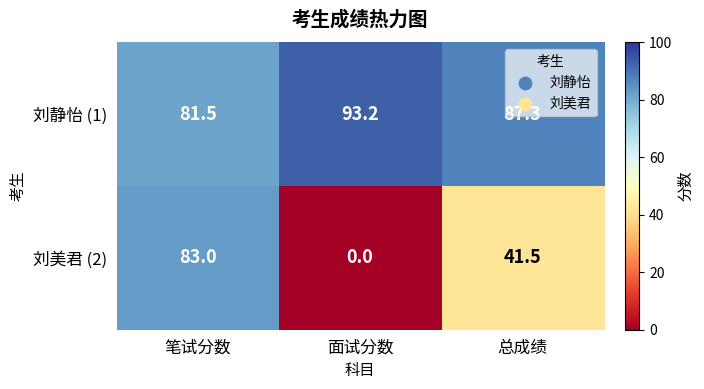

What is the greatest value displayed?

93.2